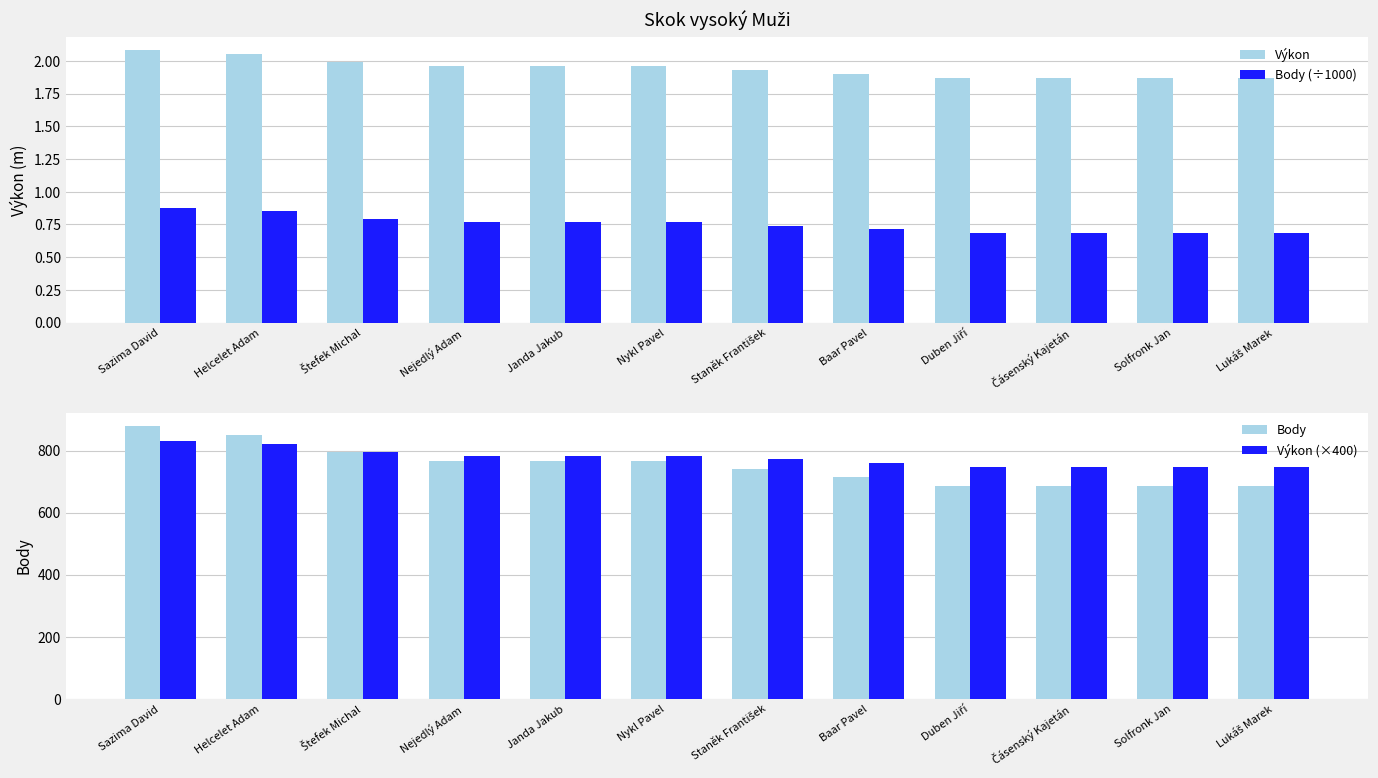

The value of Body (÷1000) at Čásenský Kajetán is 0.7. True or false?

True